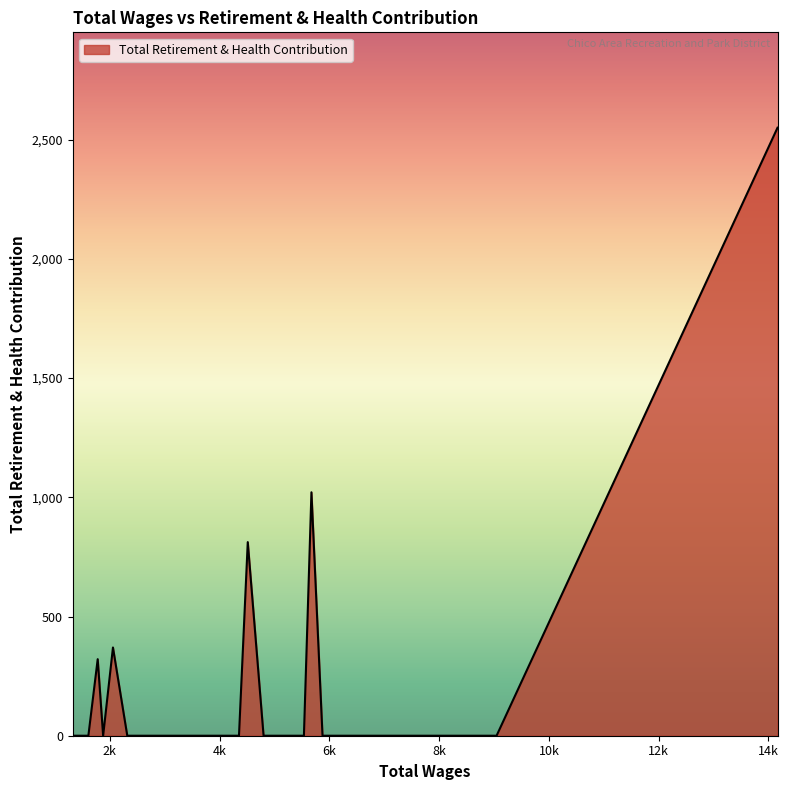

What is the difference between the maximum and minimum values?

2550